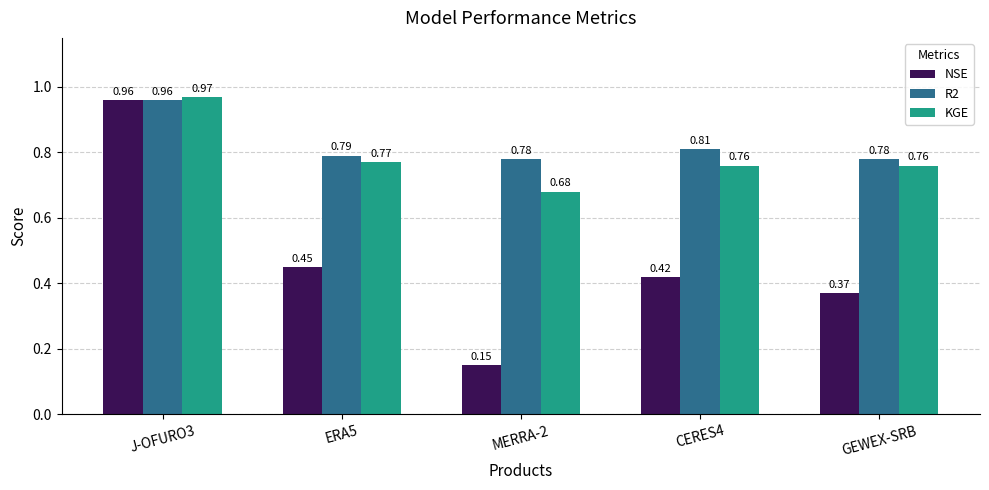

Which series has the largest range (max minus min)?

NSE